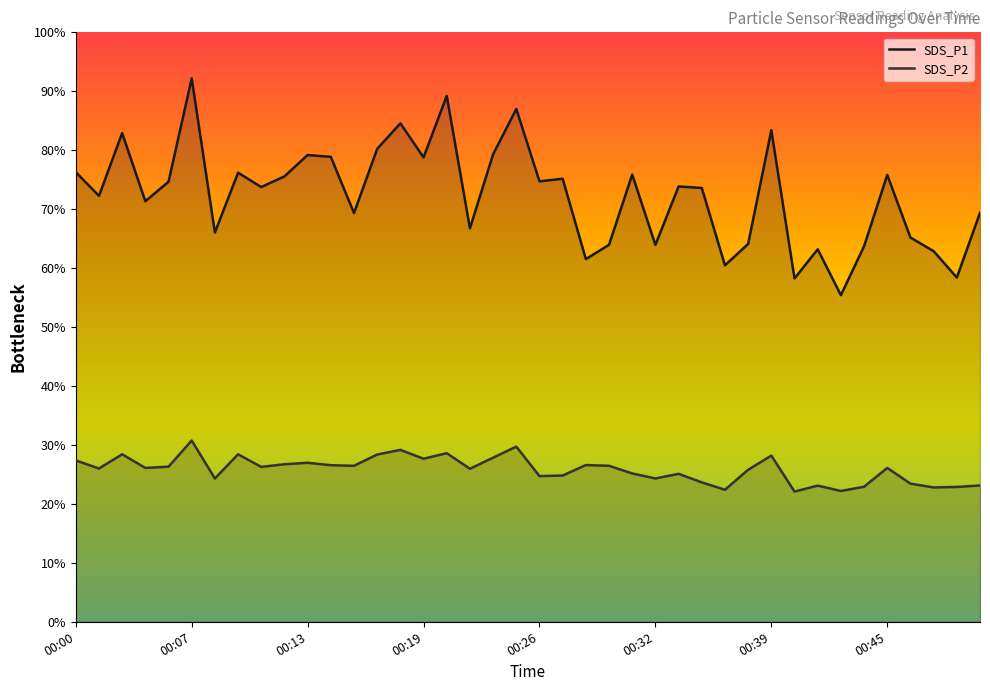

What is the difference between the SDS_P2 values at 00:36 and 00:44?

0.5